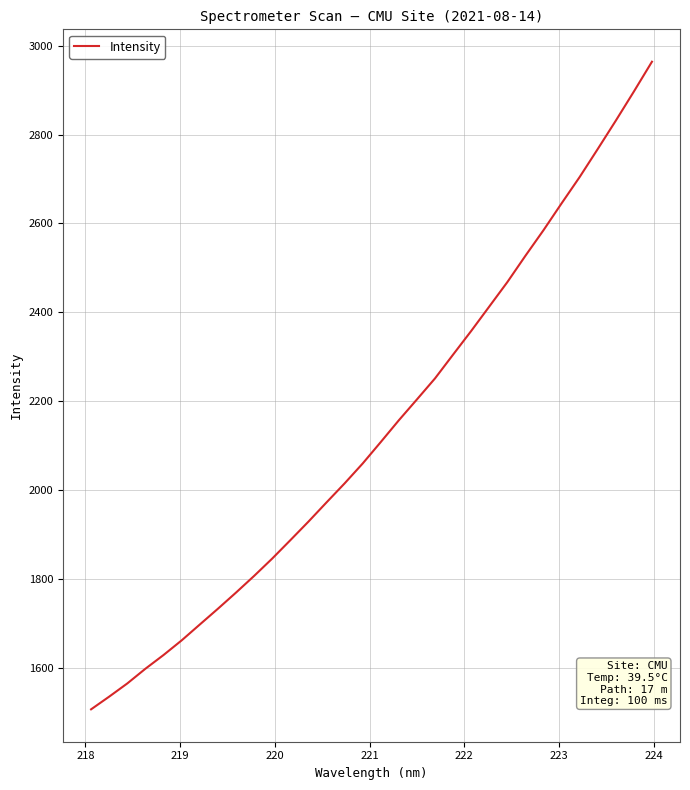

What is the difference between the maximum and minimum values?

1458.3